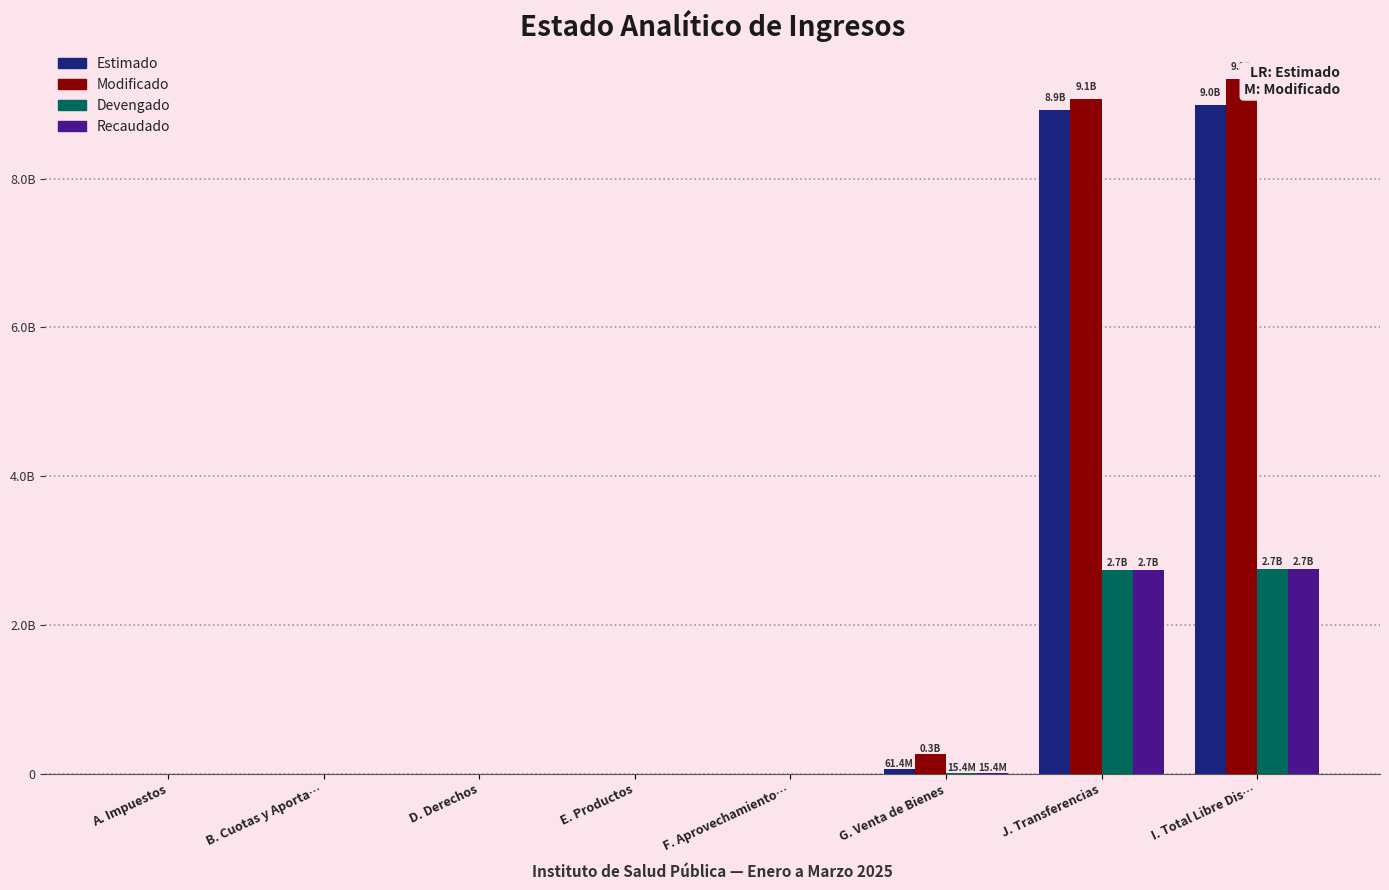

Reading left to right, transcribe all the data shown in this chart.

Estimado: 0.0	0.0	0.0	0.0	0.0	61429640.0	8925638699.5	8987068339.5
Modificado: 0.0	0.0	0.0	0.0	0.0	261032048.7	9075099084.2	9336131132.9
Devengado: 0.0	0.0	0.0	0.0	0.0	15407442.5	2733904320.8	2749311763.3
Recaudado: 0.0	0.0	0.0	0.0	0.0	15407442.5	2733904320.8	2749311763.3